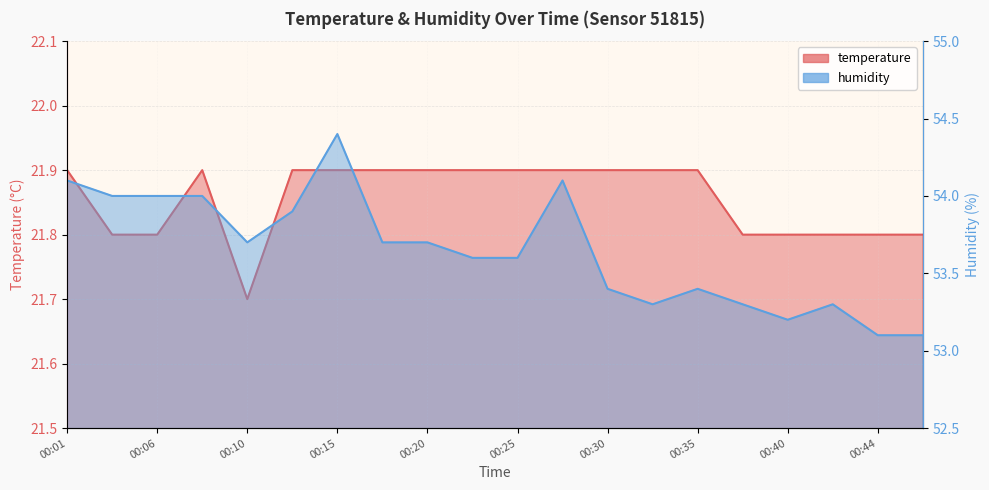

The value of temperature at 00:30 is 21.9. True or false?

True